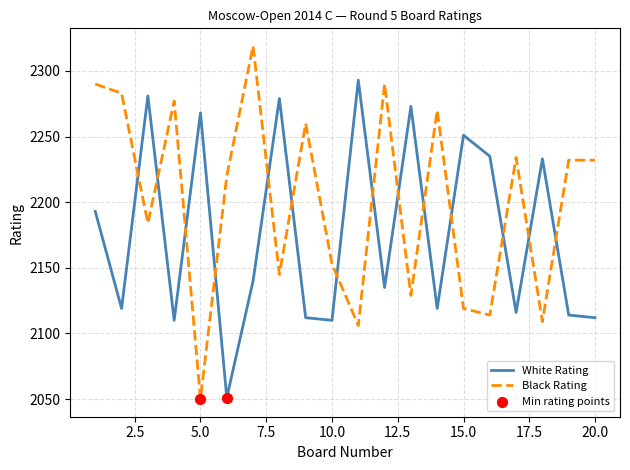

Which series has the largest total across all categories?

Black Rating